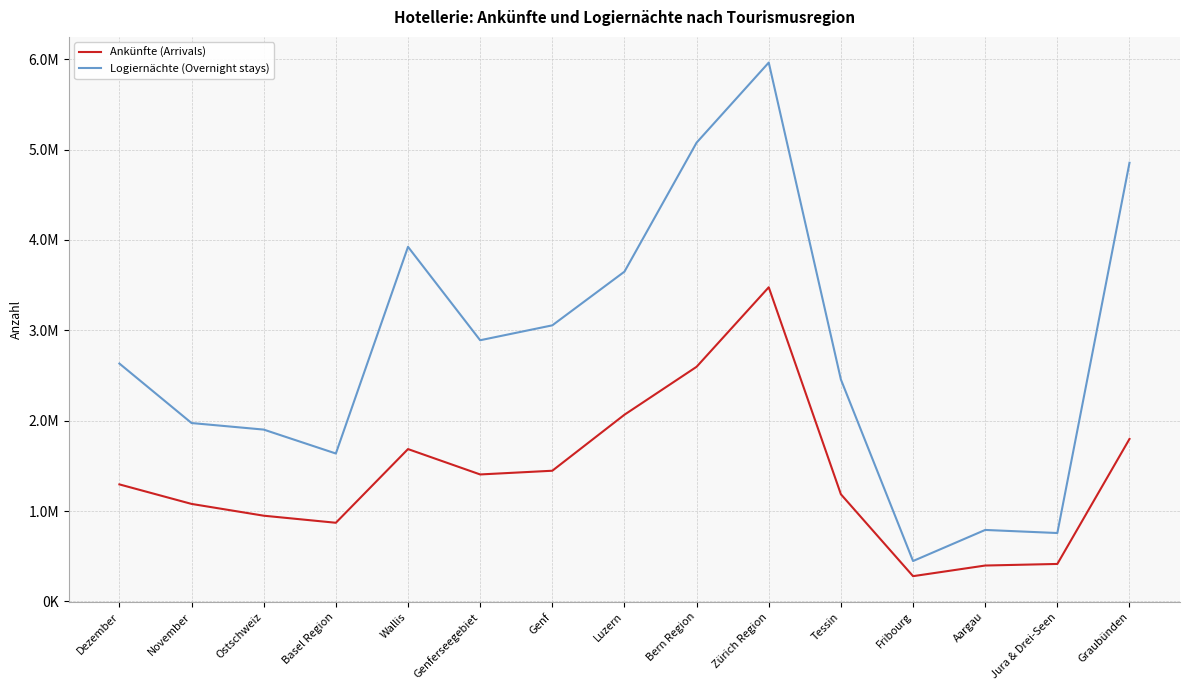

Reading right to left, extract all data points from this chart.

Ankünfte (Arrivals): Graubünden=1797235	Jura & Drei-Seen=414128	Aargau=396605	Fribourg=278956	Tessin=1185118	Zürich Region=3475684	Bern Region=2595889	Luzern=2065396	Genf=1445514	Genferseegebiet=1404462	Wallis=1685209	Basel Region=869834	Ostschweiz=948031	November=1078363	Dezember=1294442
Logiernächte (Overnight stays): Graubünden=4853359	Jura & Drei-Seen=756305	Aargau=790389	Fribourg=446457	Tessin=2455099	Zürich Region=5962120	Bern Region=5076241	Luzern=3648506	Genf=3054435	Genferseegebiet=2889576	Wallis=3923260	Basel Region=1636134	Ostschweiz=1900859	November=1973338	Dezember=2631626